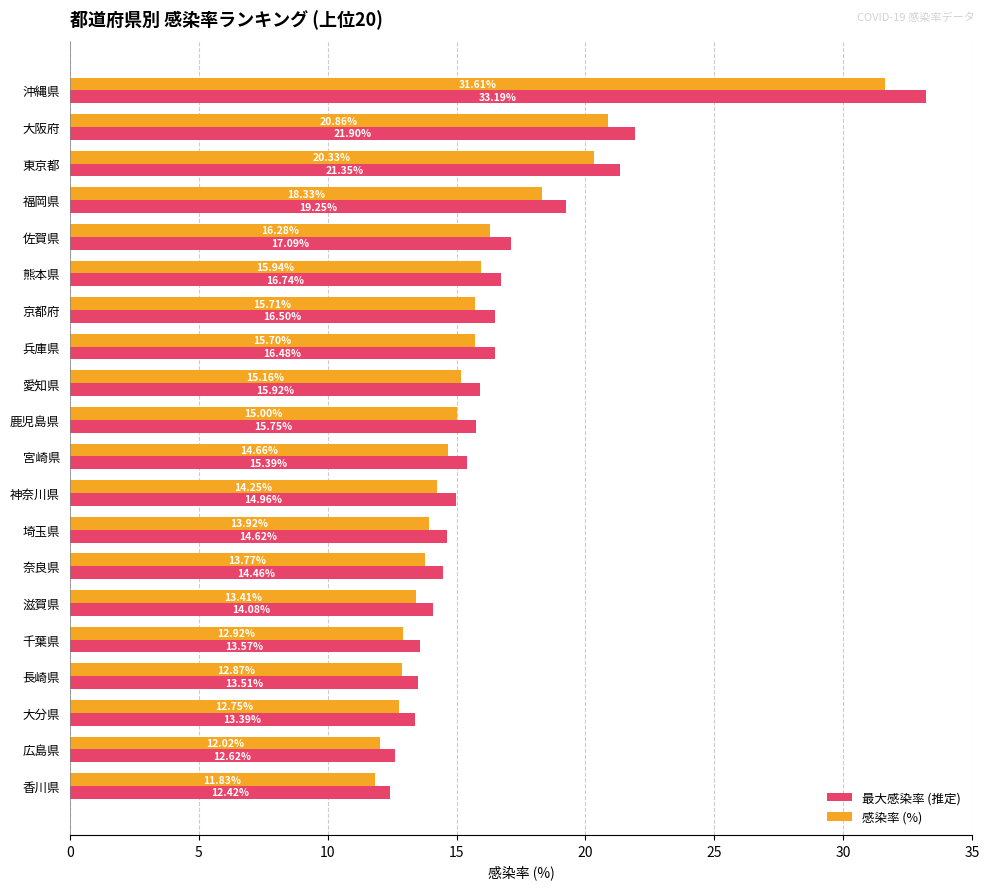

At which label is 感染率 (%) closest to 21?

大阪府